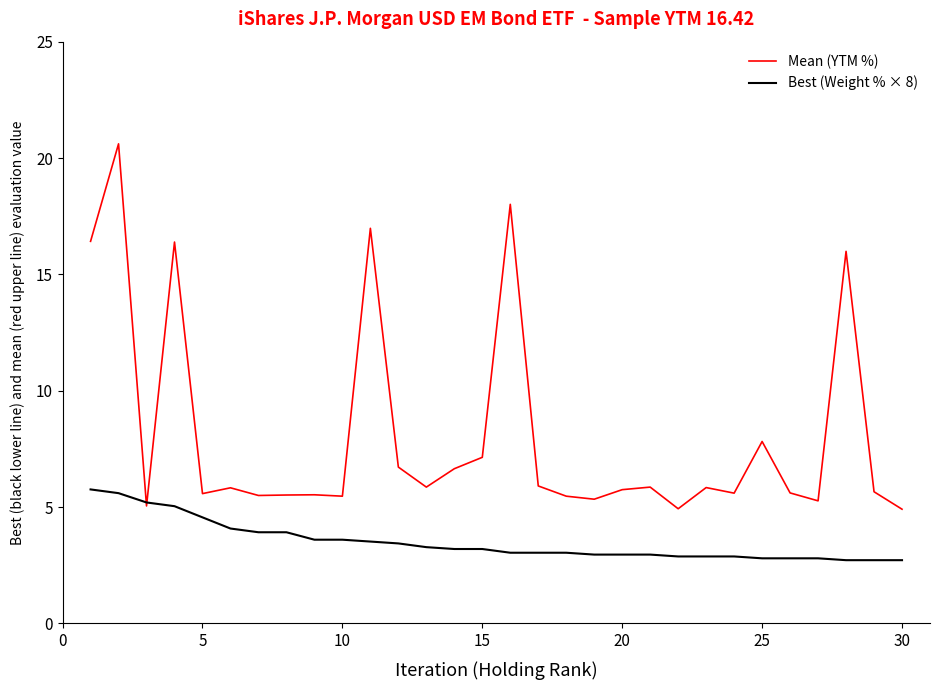

What is the minimum value shown in the chart?

2.7